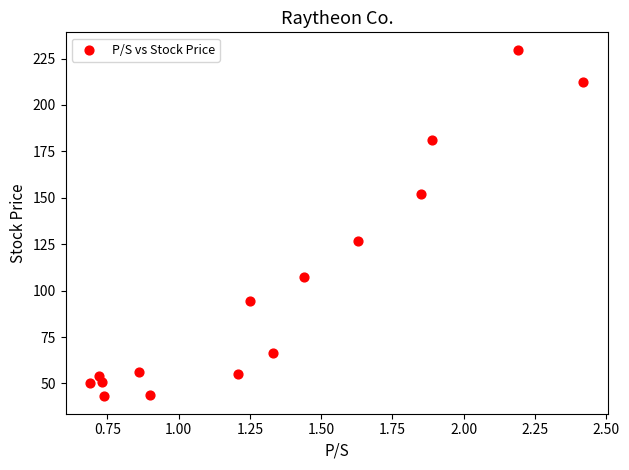

What Y value in the scatter plot is closest to 136?

126.6